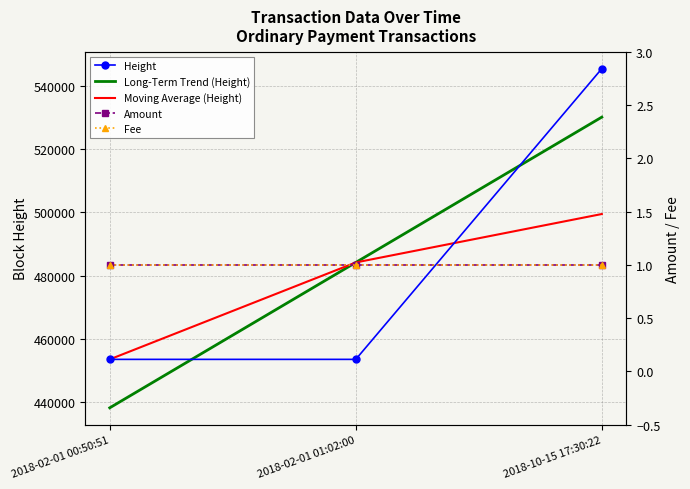

What is the spread (max minus min) of values at 2018-02-01 01:02:00?

484176.3